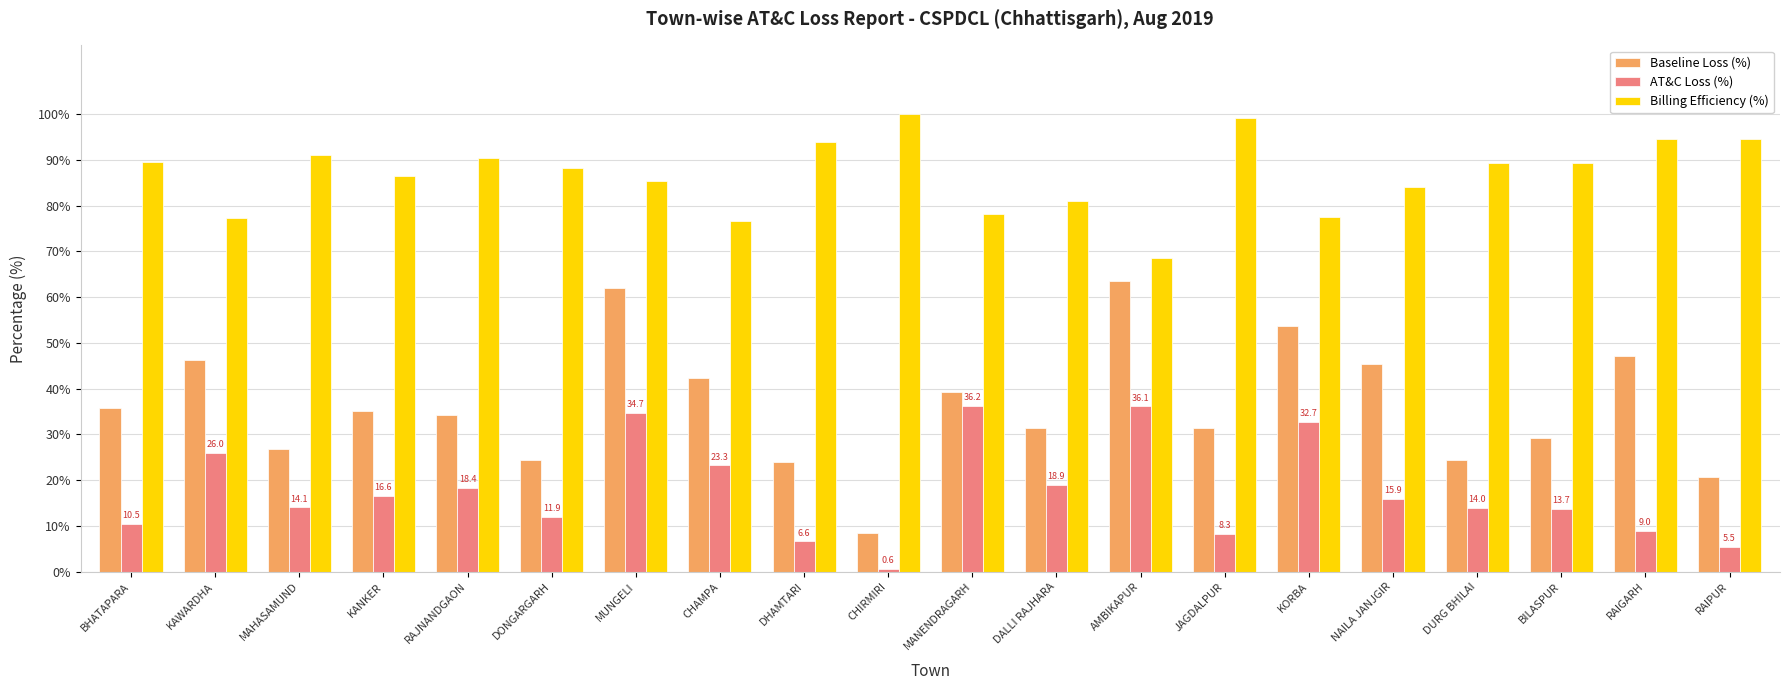

What is the minimum value shown in the chart?

0.6